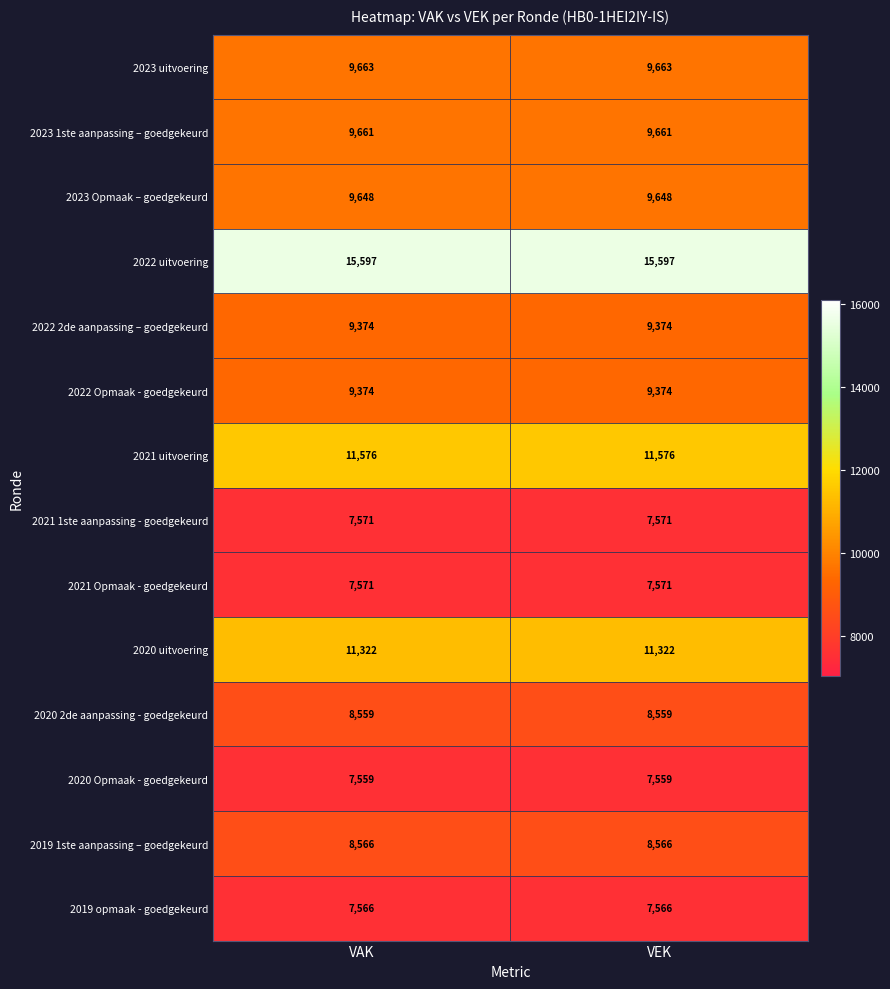

True or false: 2020 Opmaak - goedgekeurd has a value of 13015 at VAK.

False